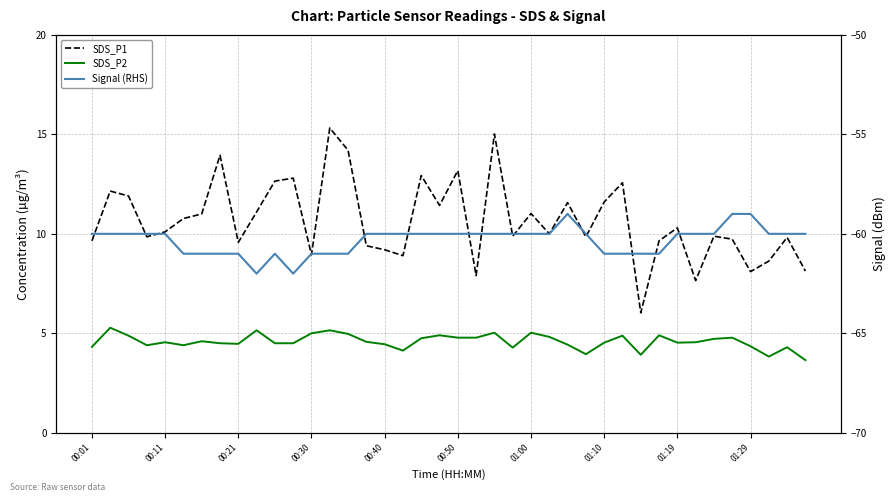

What is the total value across all series at 18?

-42.3